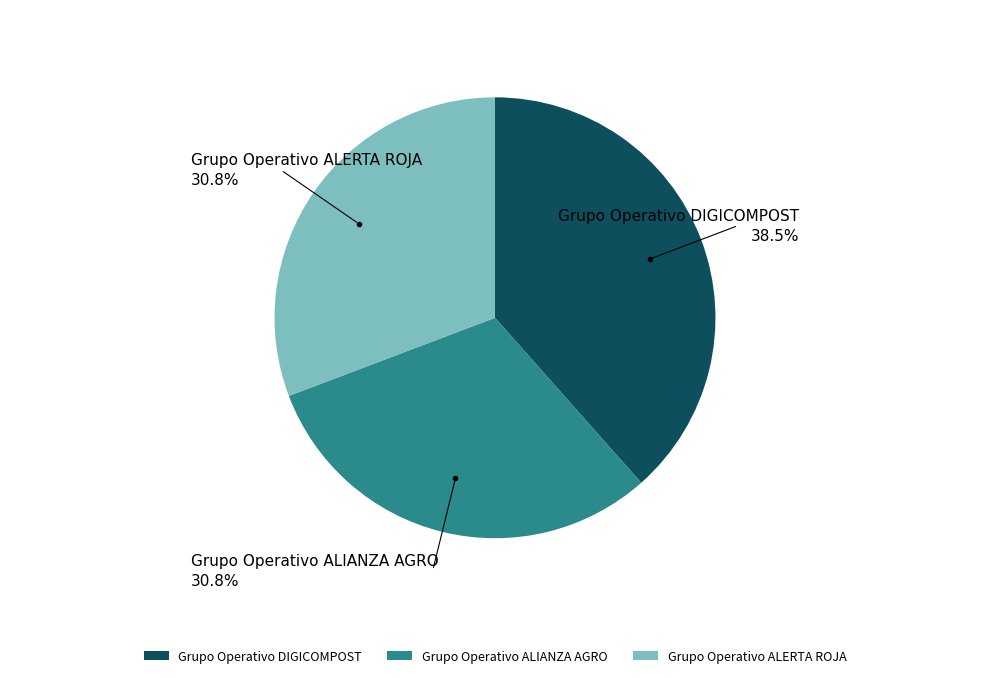

Does any single category account for the majority?

No